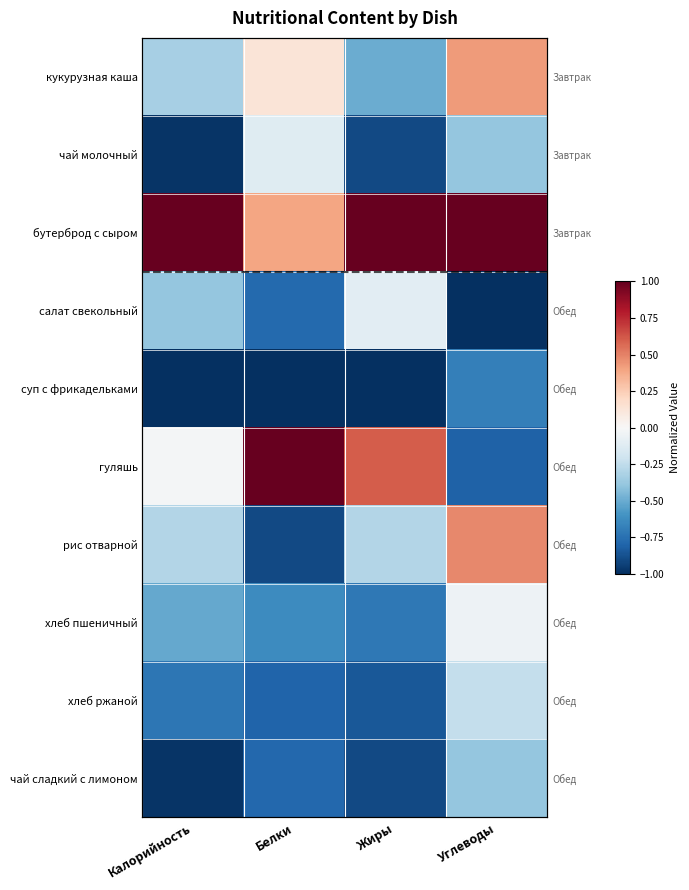

At which label does бутерброд с сыром reach its minimum?

Белки